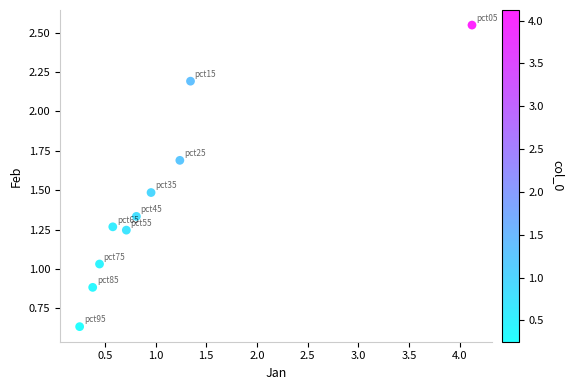

What is the average Y value?

1.4